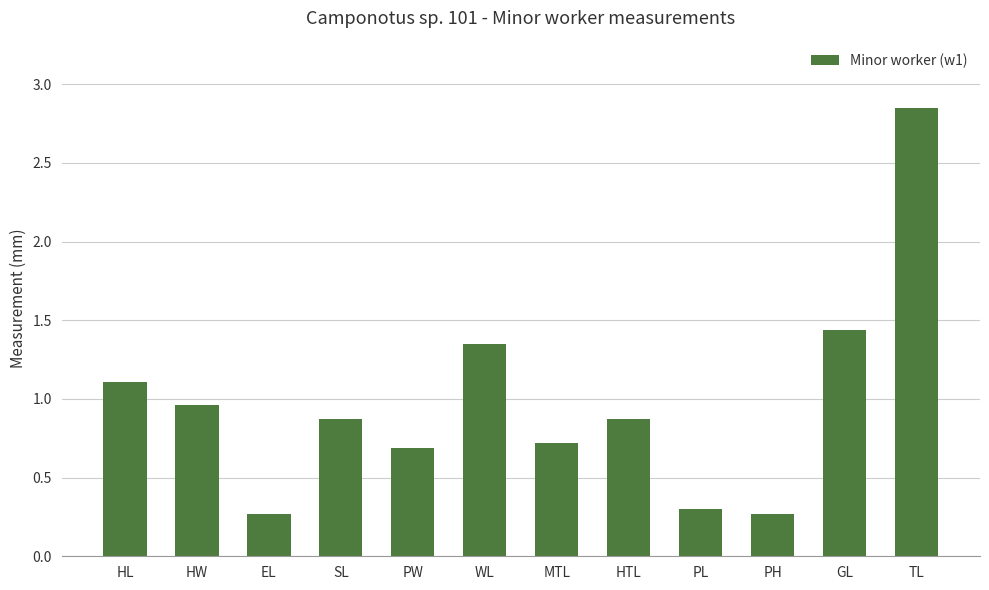

What is the difference between the second highest and minimum values?

1.2